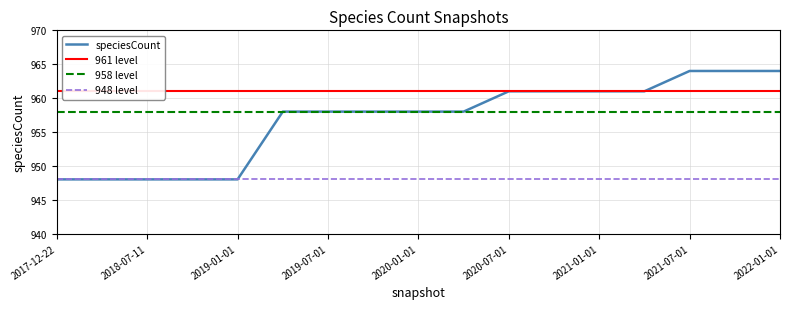

Where does the data first go above 958?

2020-07-01